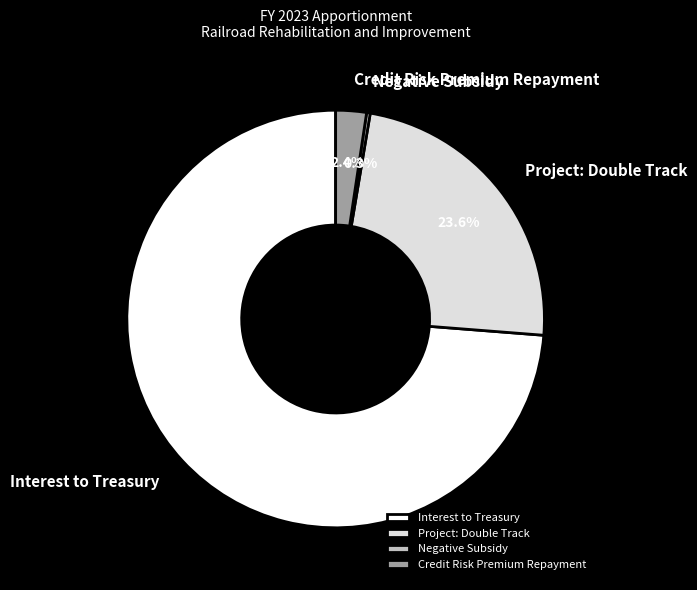

To the nearest percent, what is the combined percentage of Interest to Treasury and Negative Subsidy?

74%